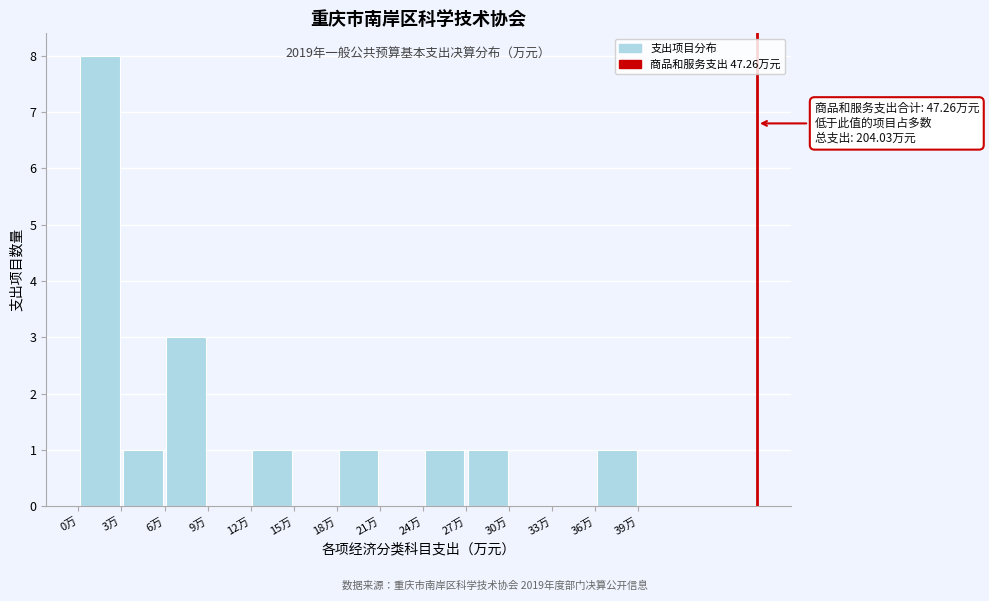

Over which range of the x-axis is the bar tallest?

0 to 3